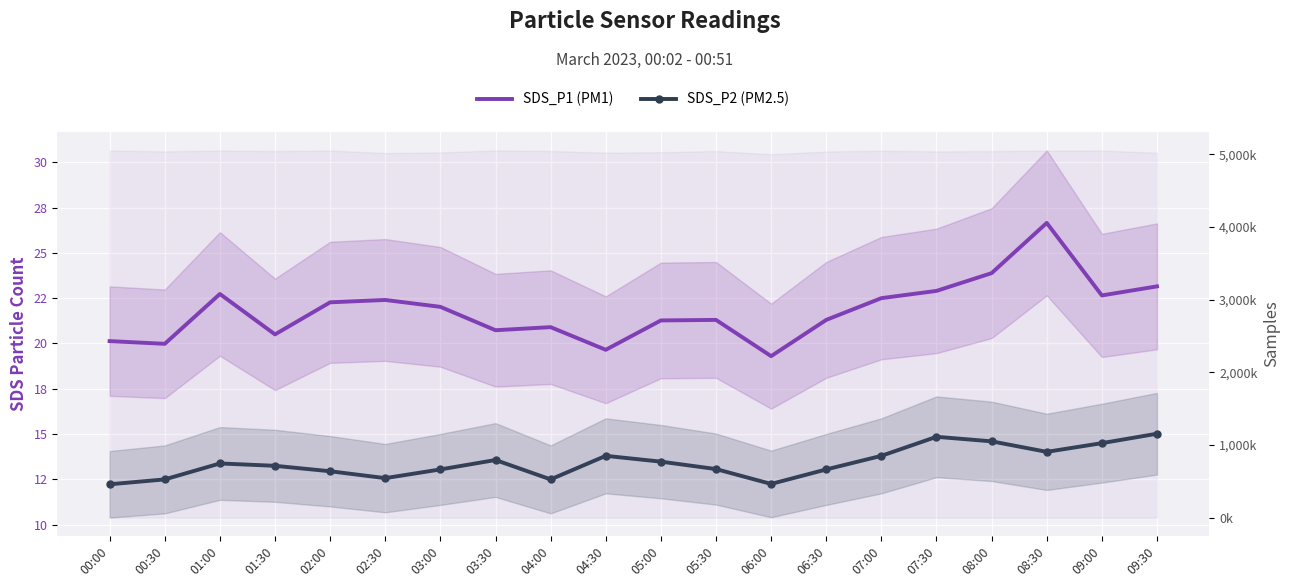

Is this an area chart (filled region under the line)?

No